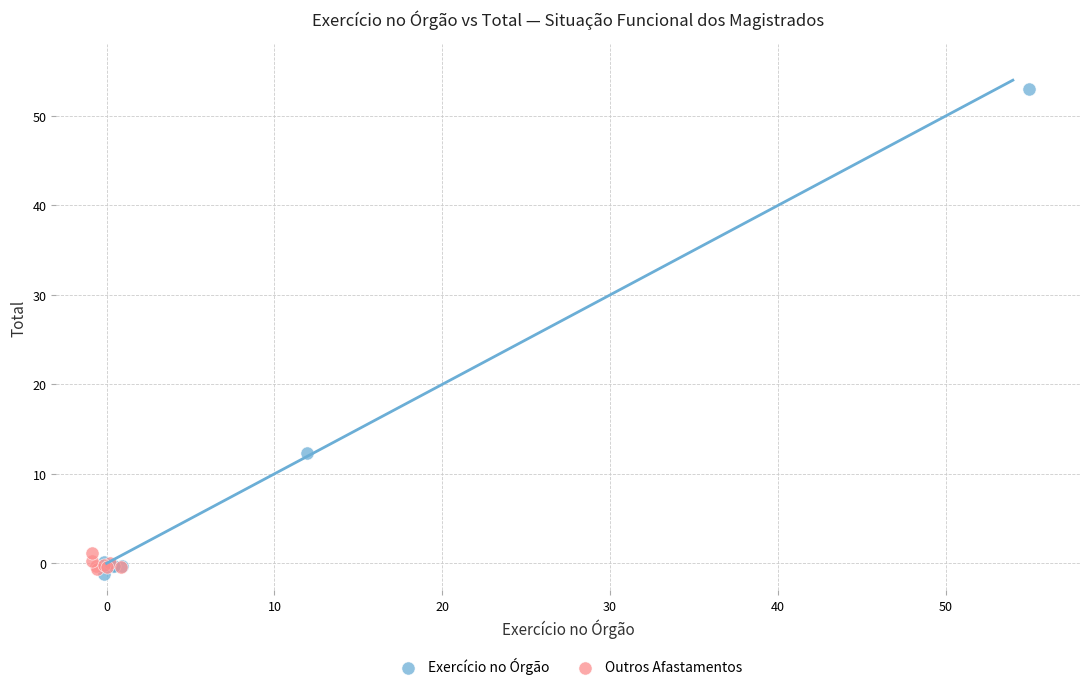

Which series has the largest Y range (max minus min)?

Exercício no Órgão